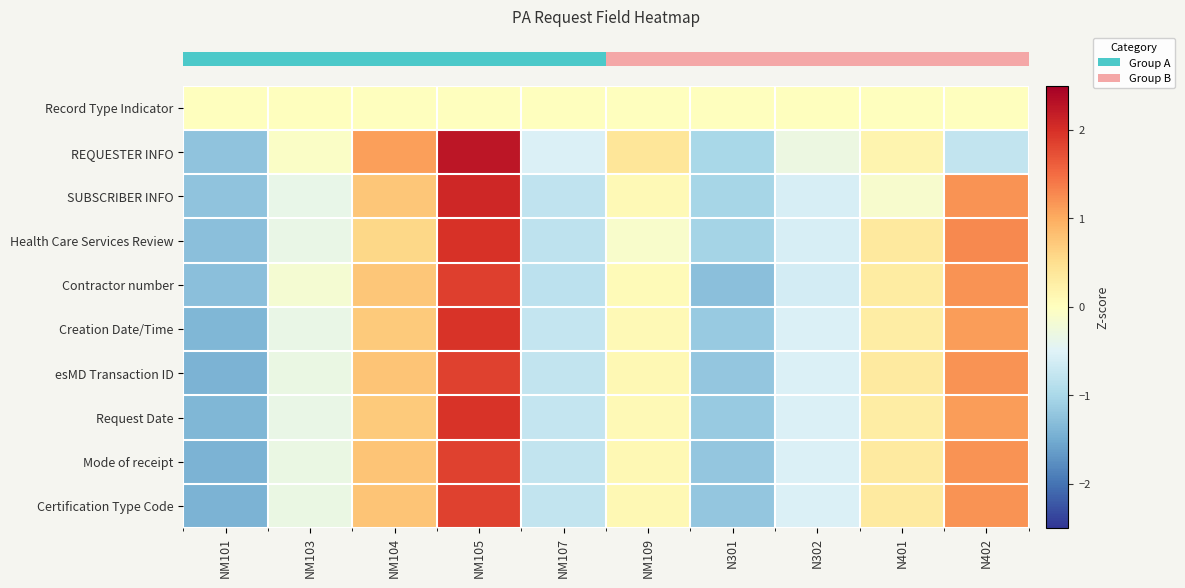

Between N401 and NM109, which is larger?

N401